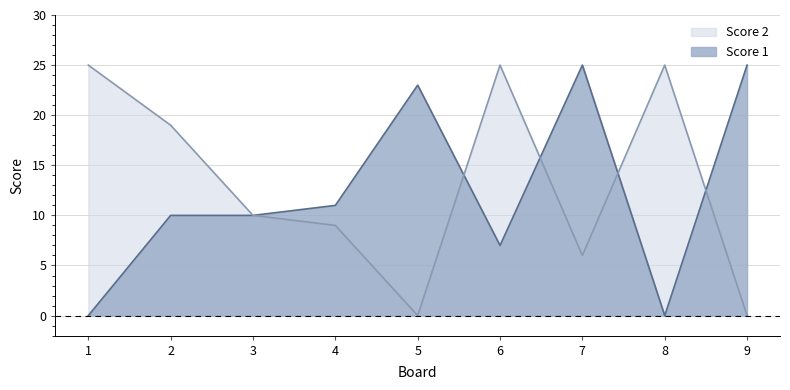

Where is the first local maximum for Score 2?

6